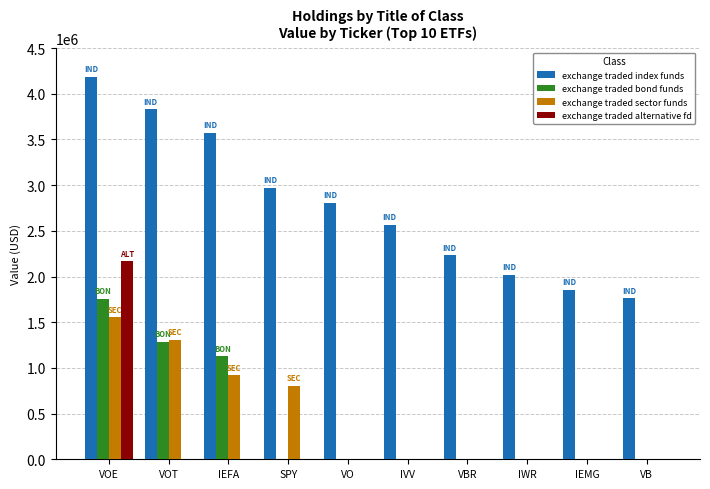

Which series has the largest total across all categories?

exchange traded index funds